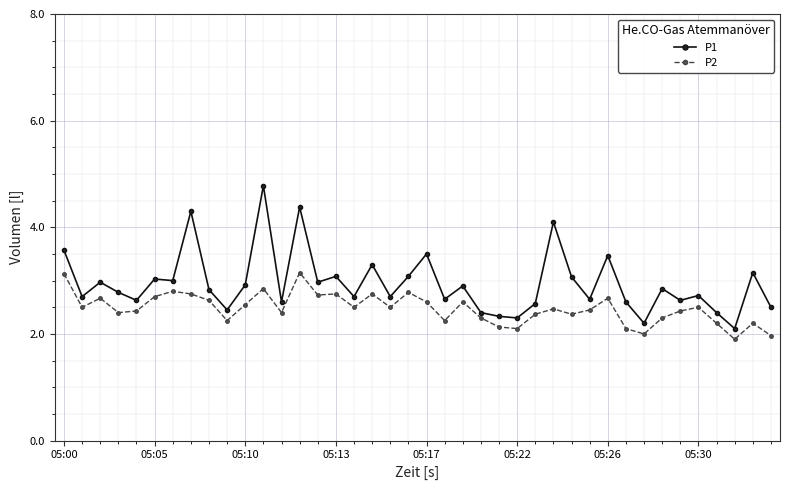

What is the value of the P1 point at the 24th from the left?

2.4